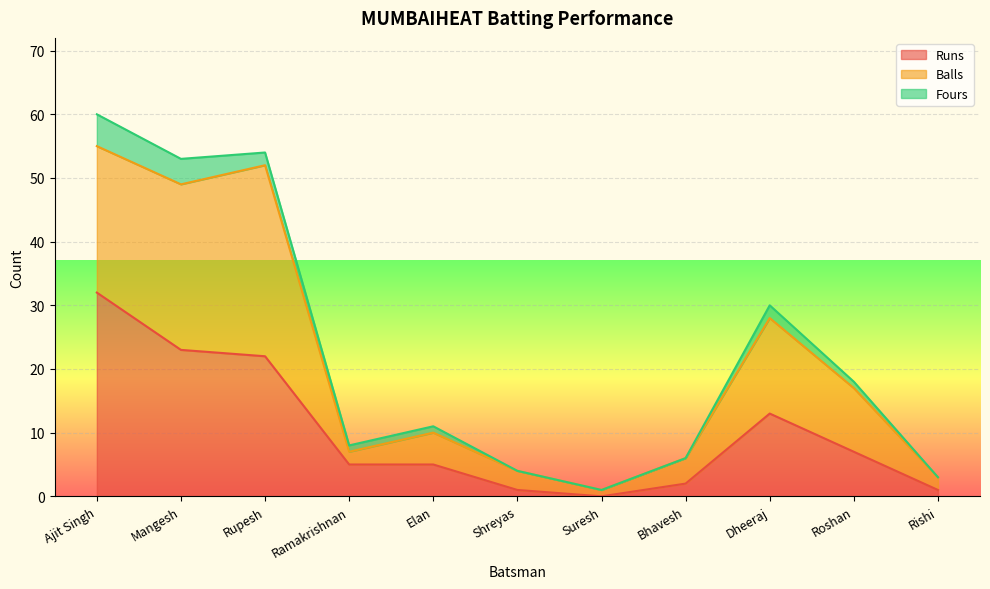

What is the difference between the highest and lowest values at Suresh?

1